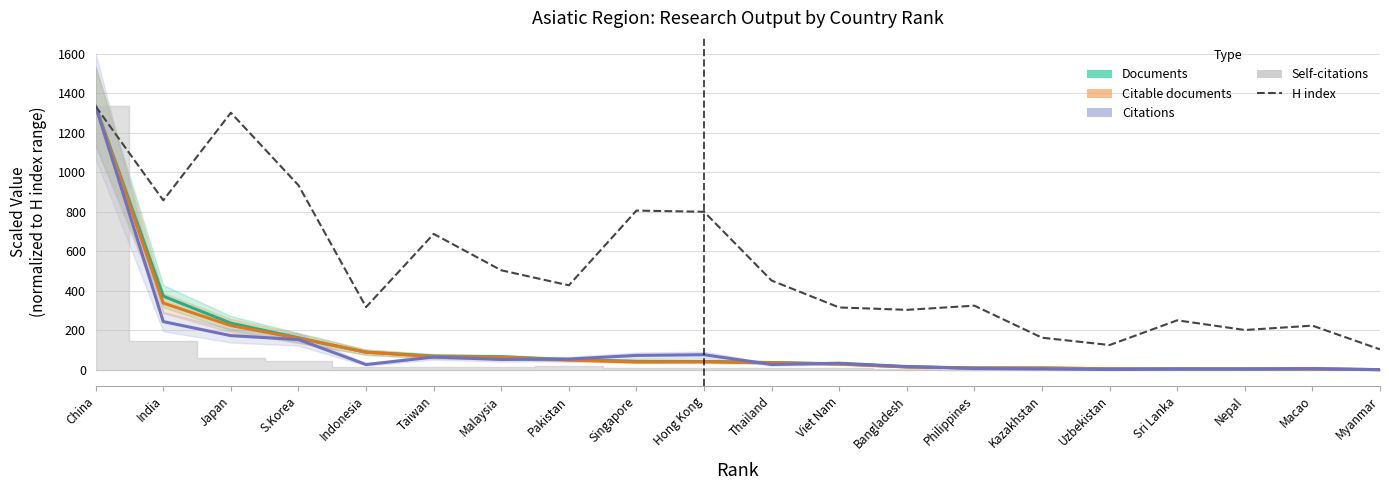

What is the total value across all series at Taiwan?

890.8